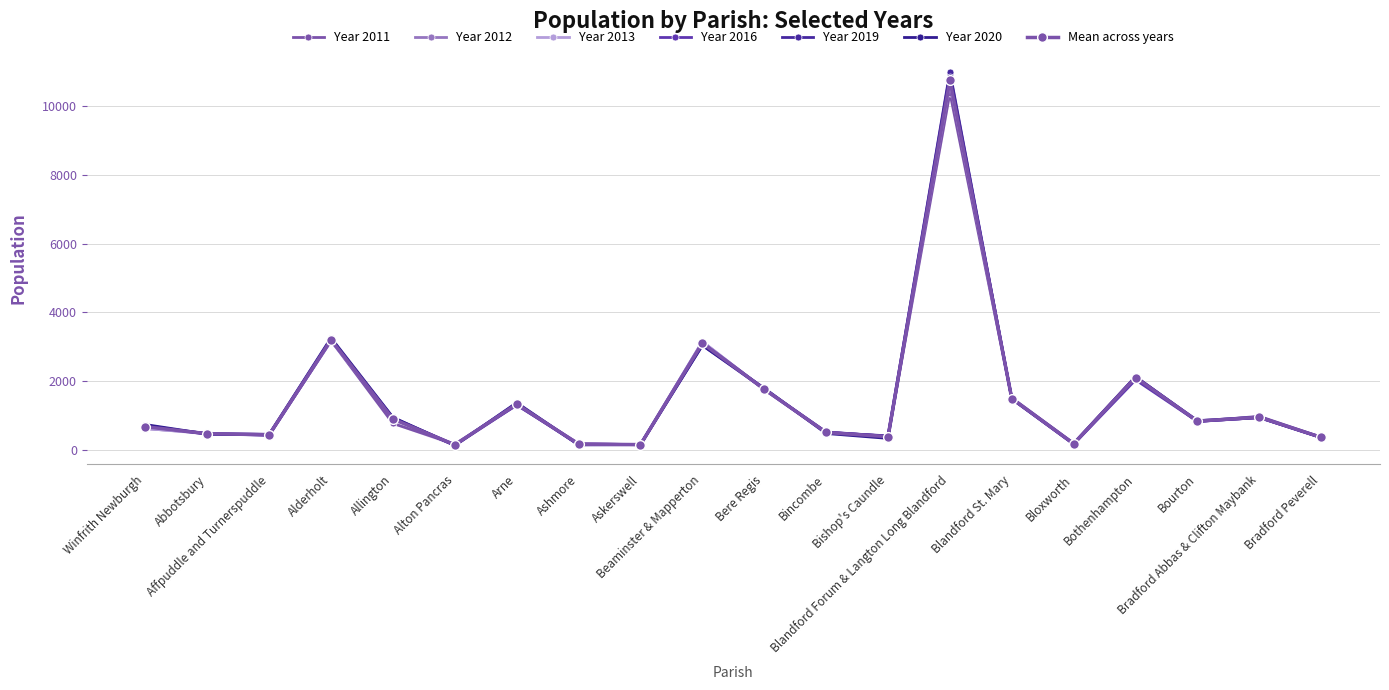

What is the value of the Year 2012 point at the 4th from the left?

3190.0